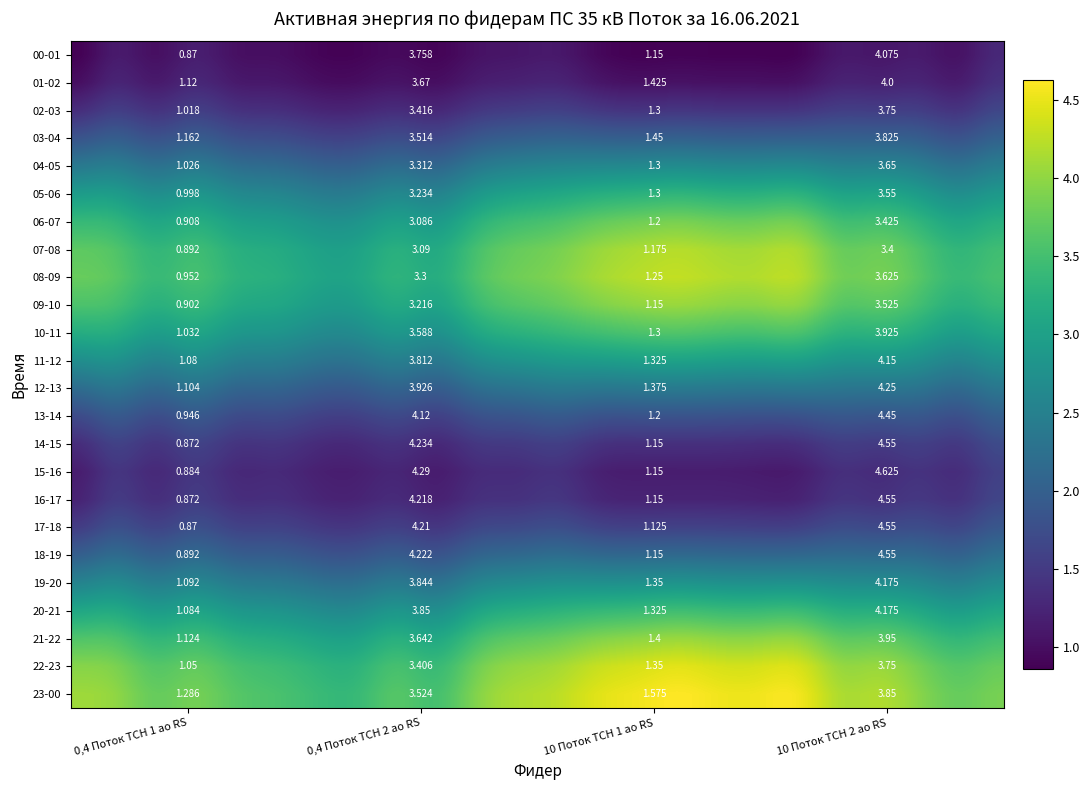

What is the sum of the 10 Поток ТСН 2 ао RS values at 21-22 and 13-14?

8.4